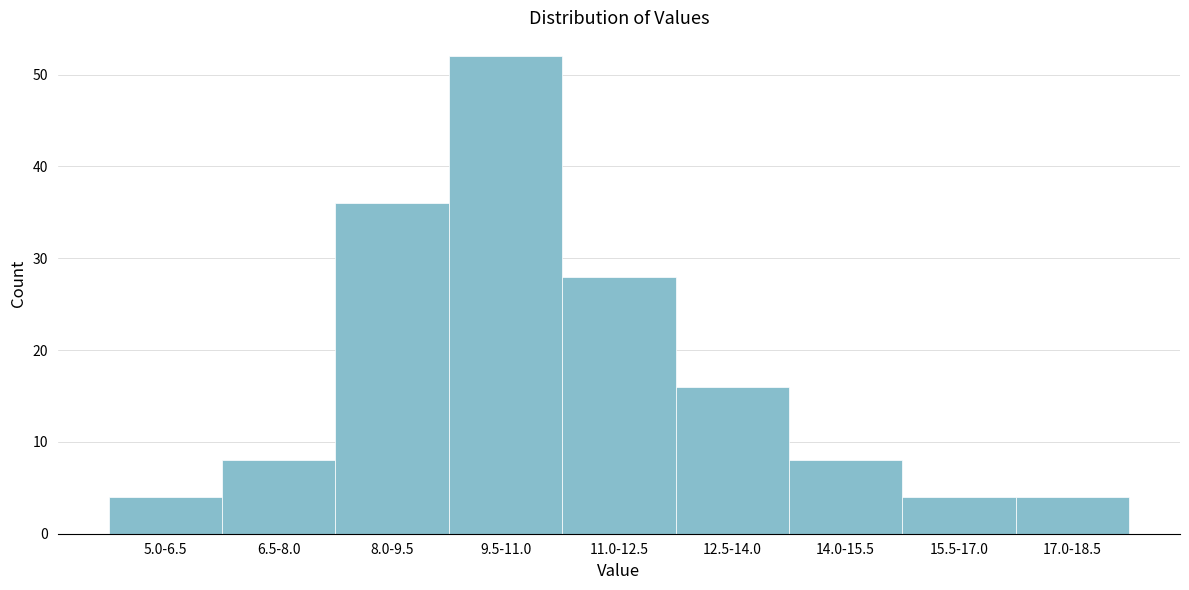

Reading left to right, extract all data points from this chart.

5.0-6.5=4	6.5-8.0=8	8.0-9.5=36	9.5-11.0=52	11.0-12.5=28	12.5-14.0=16	14.0-15.5=8	15.5-17.0=4	17.0-18.5=4